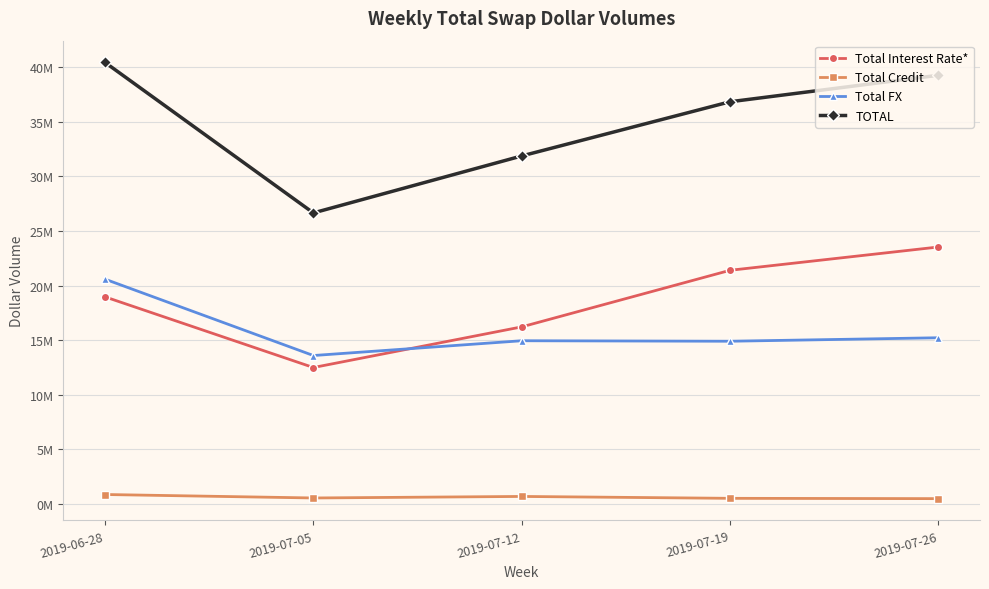

Does the chart have visible grid lines?

Yes